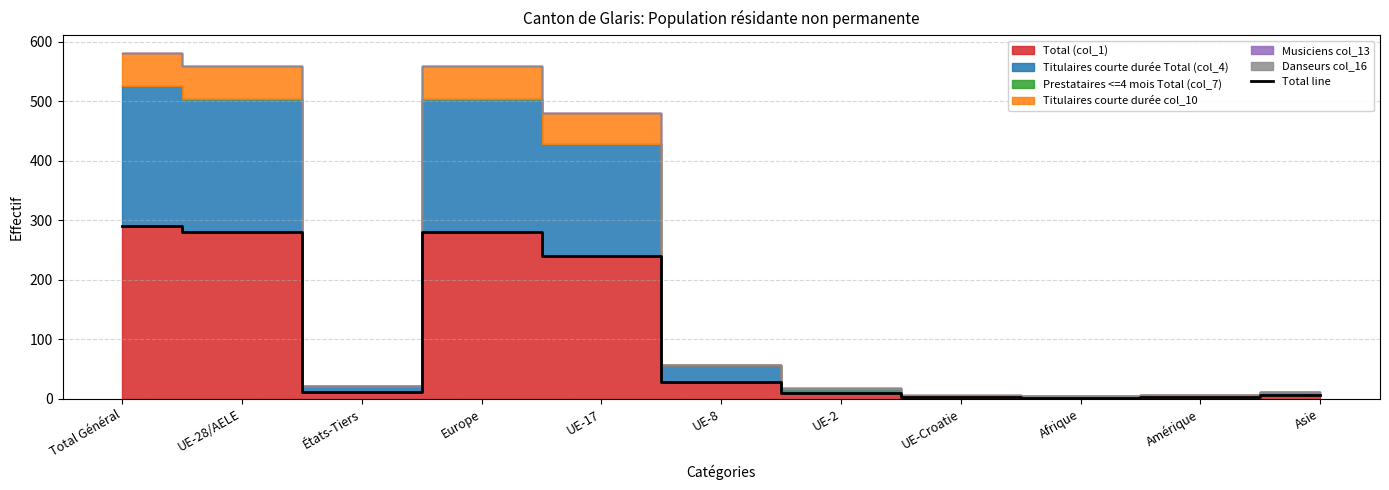

Does the chart display data point markers on the line(s)?

No